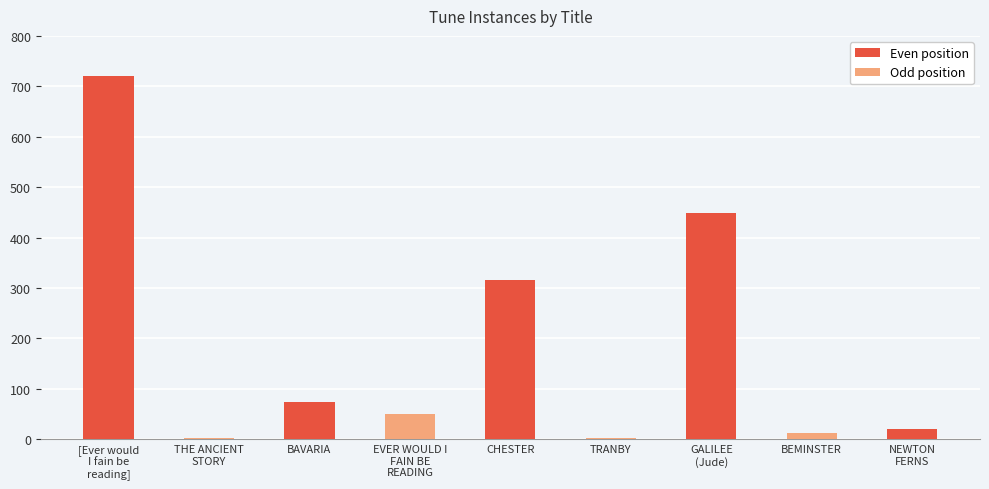

How many categories are shown in the chart?

9